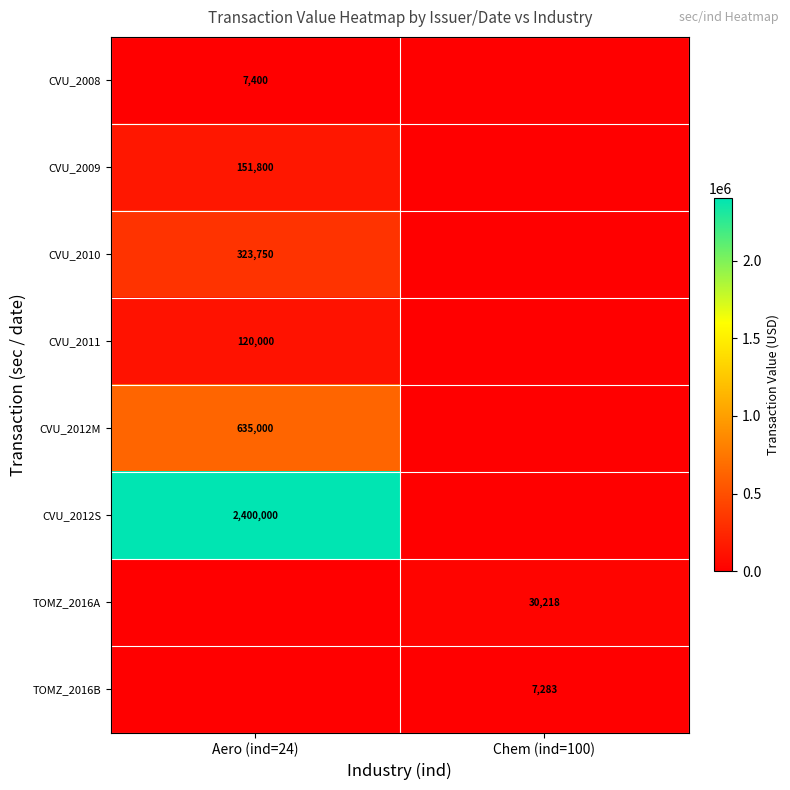

Is the value of CVU_2008 at Aero (ind=24) greater than the value of CVU_2012M at Aero (ind=24)?

No